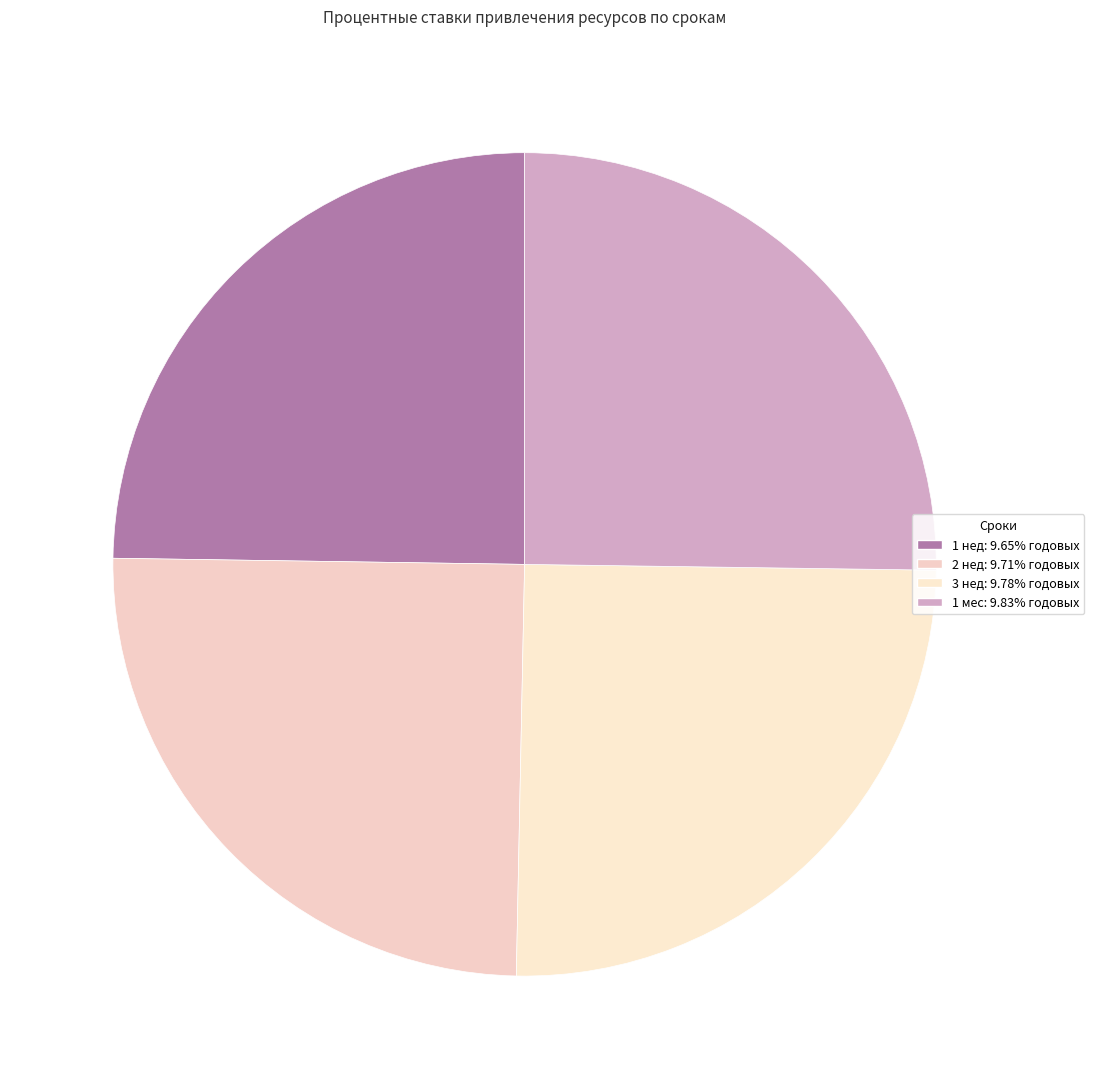

To the nearest percent, what portion does 1 нед represent?

25%